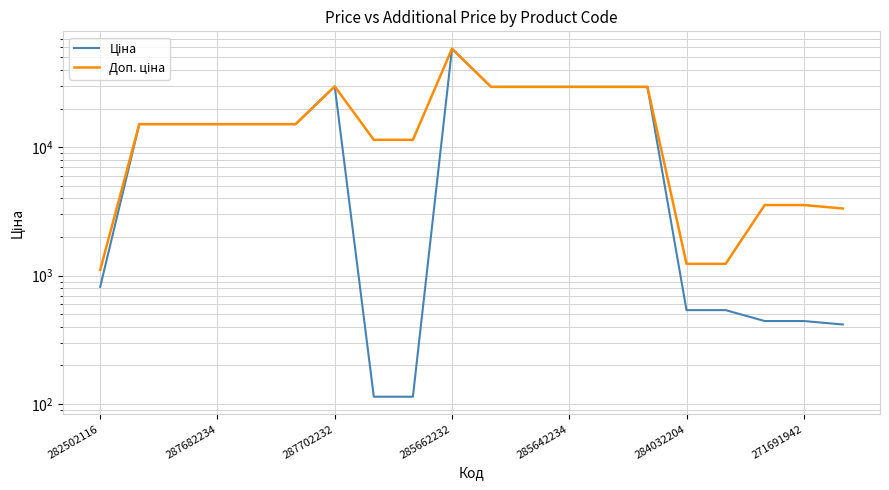

What is the sum of the Ціна values at 17 and 271691942?

30190.4